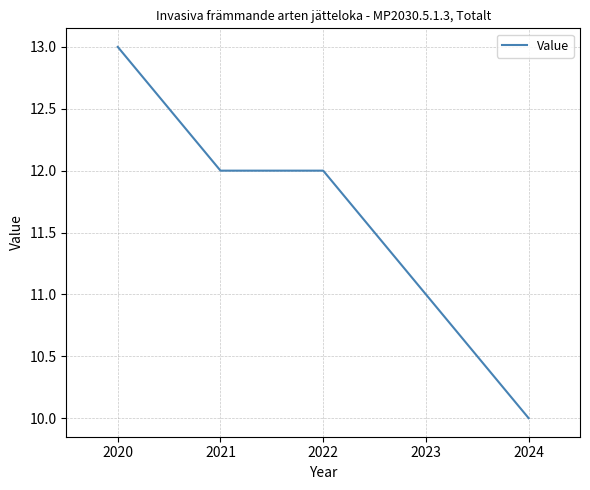

Approximately how many times larger is the value at 2024 compared to 2020?

0.8